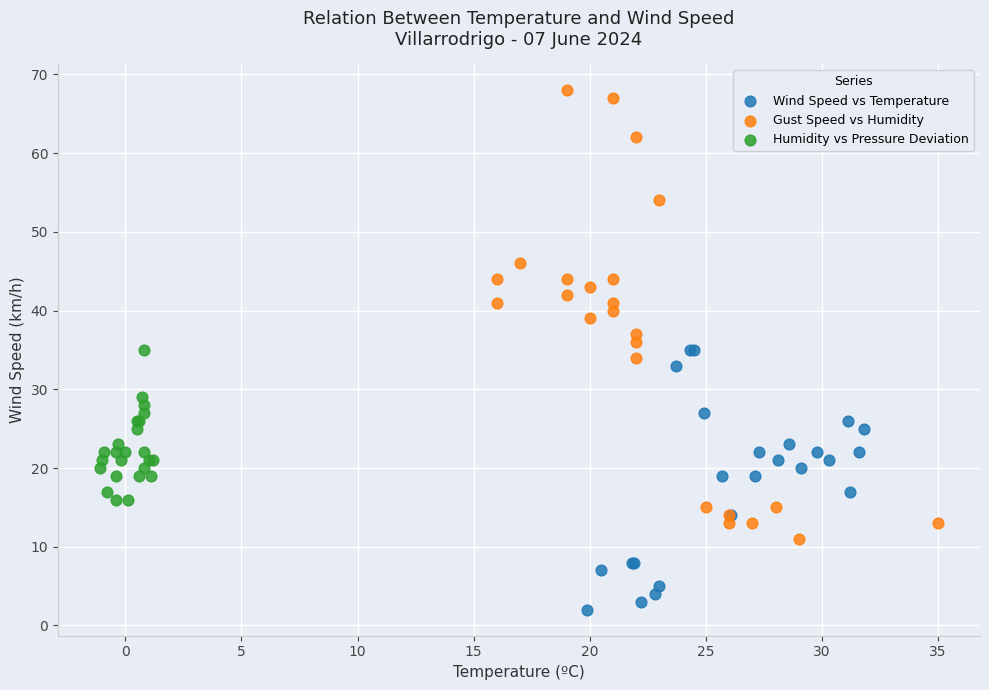

Which series reaches the maximum Y coordinate?

Gust Speed vs Humidity